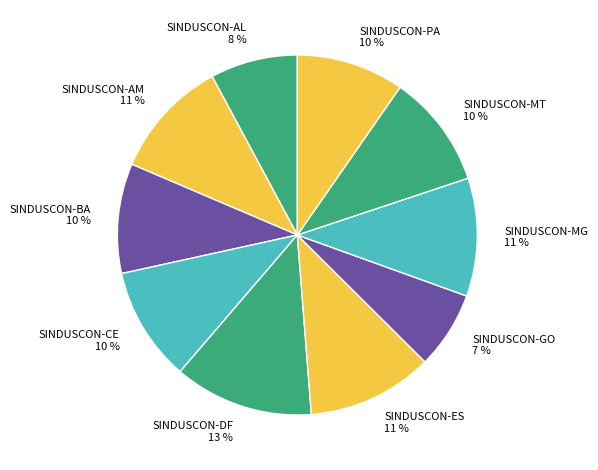

True or false: SINDUSCON-BA accounts for 1% of the total.

False